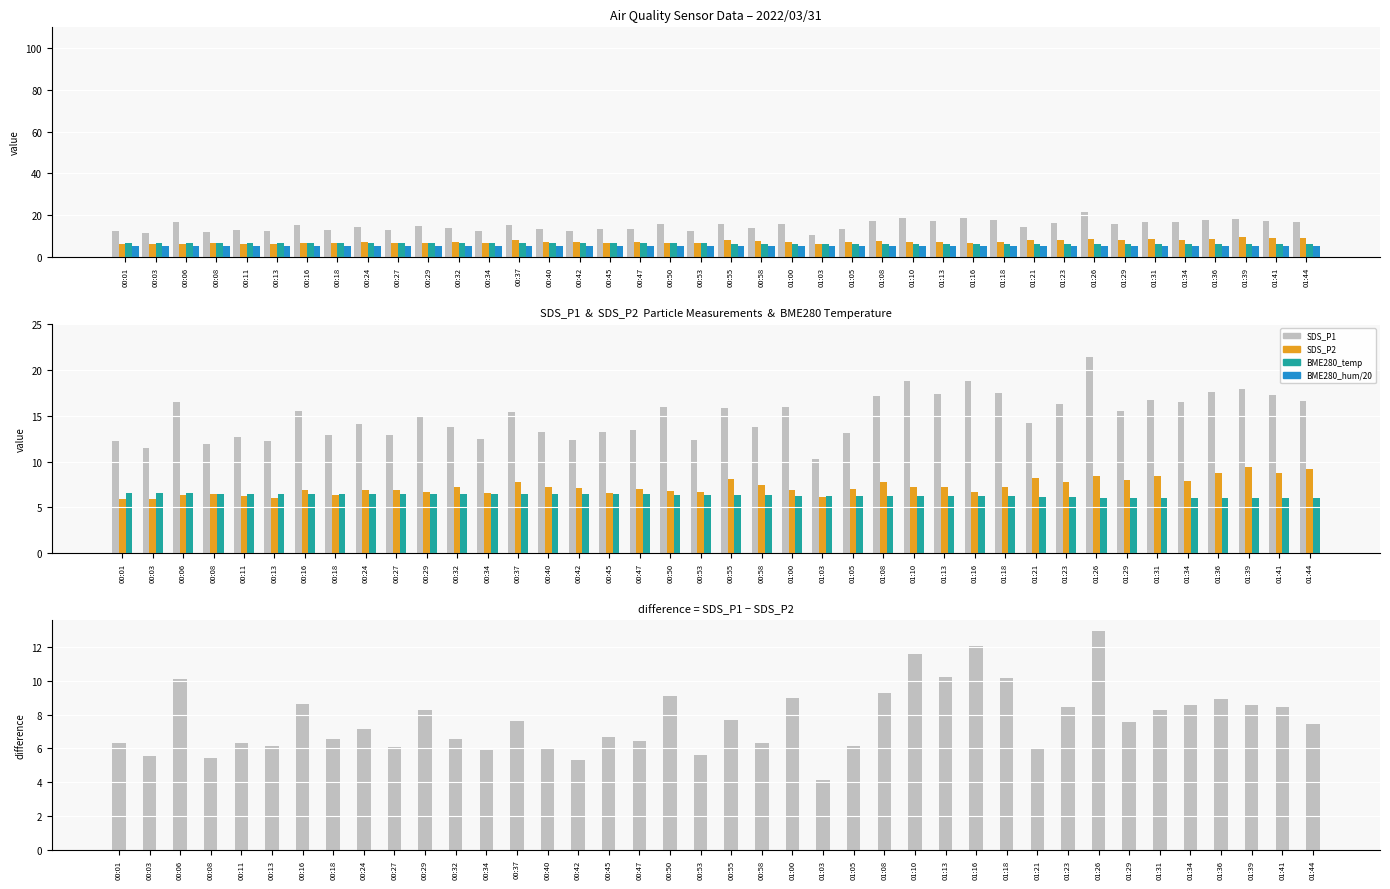

What position from the left is 01:29?

34